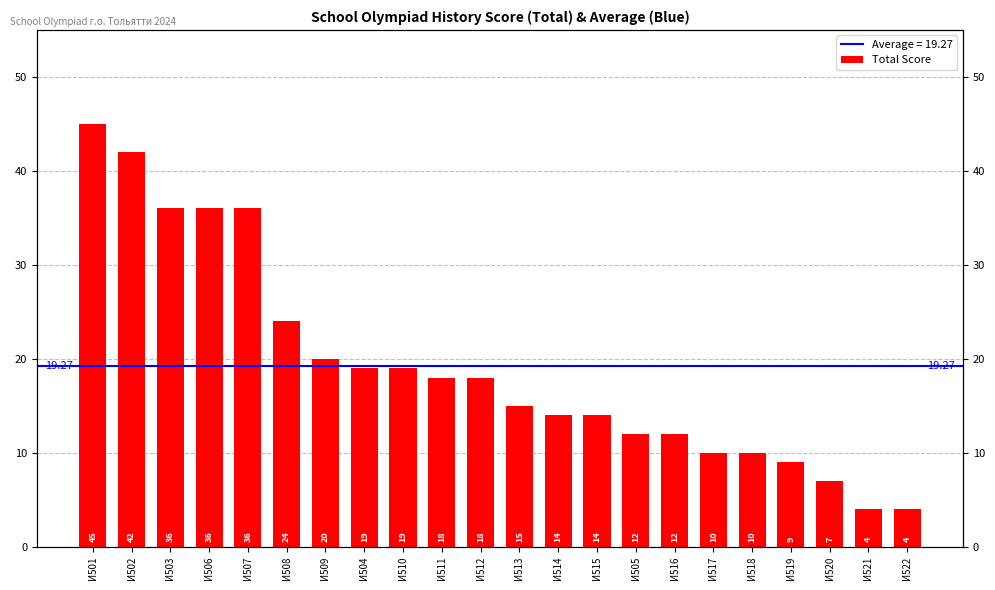

Count the number of values greater than 18.

9